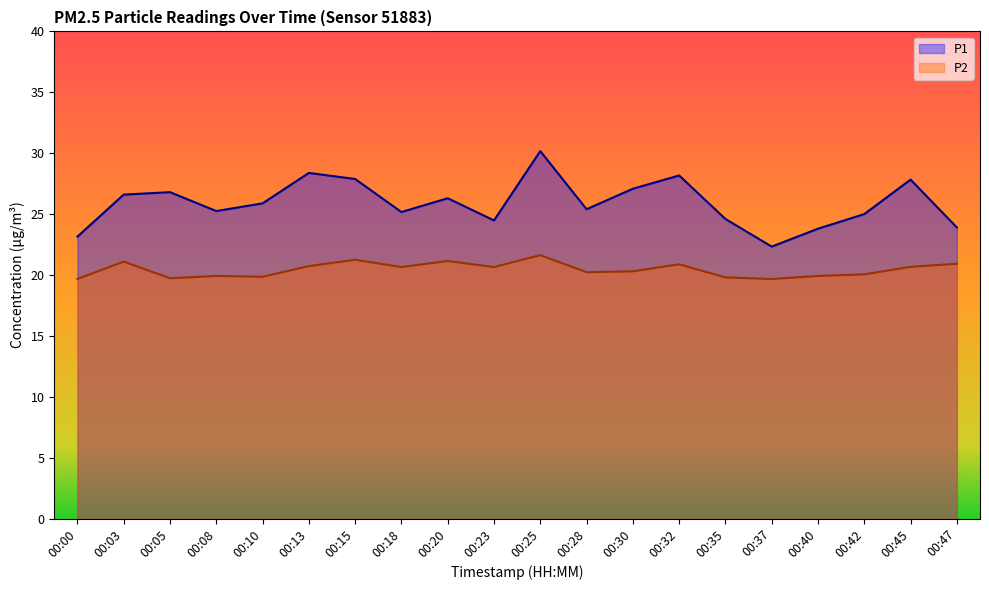

True or false: P2 has more than 2 interior local peaks.

True